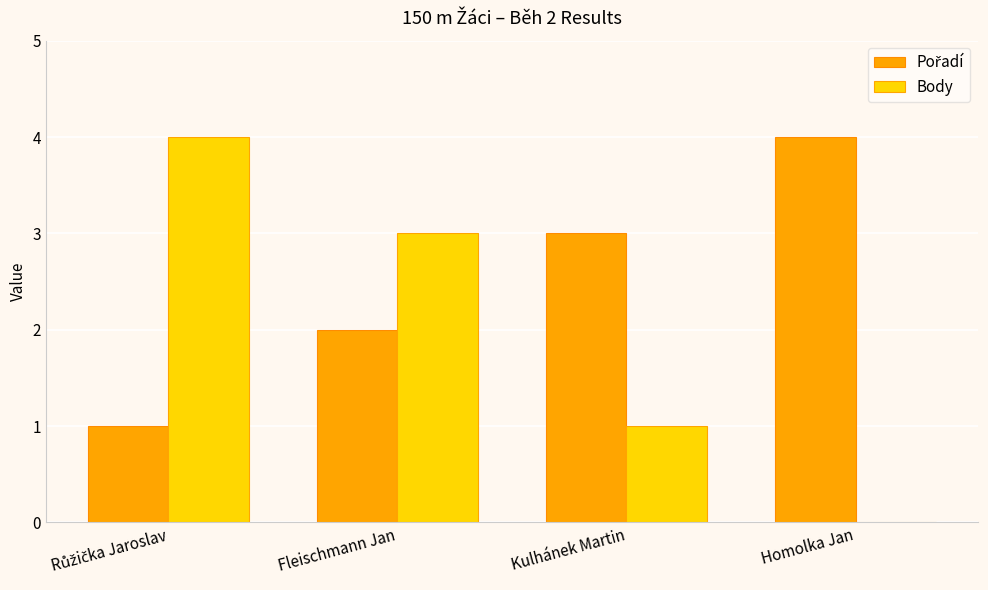

Is it true that Body equals 2 at Kulhánek Martin?

False